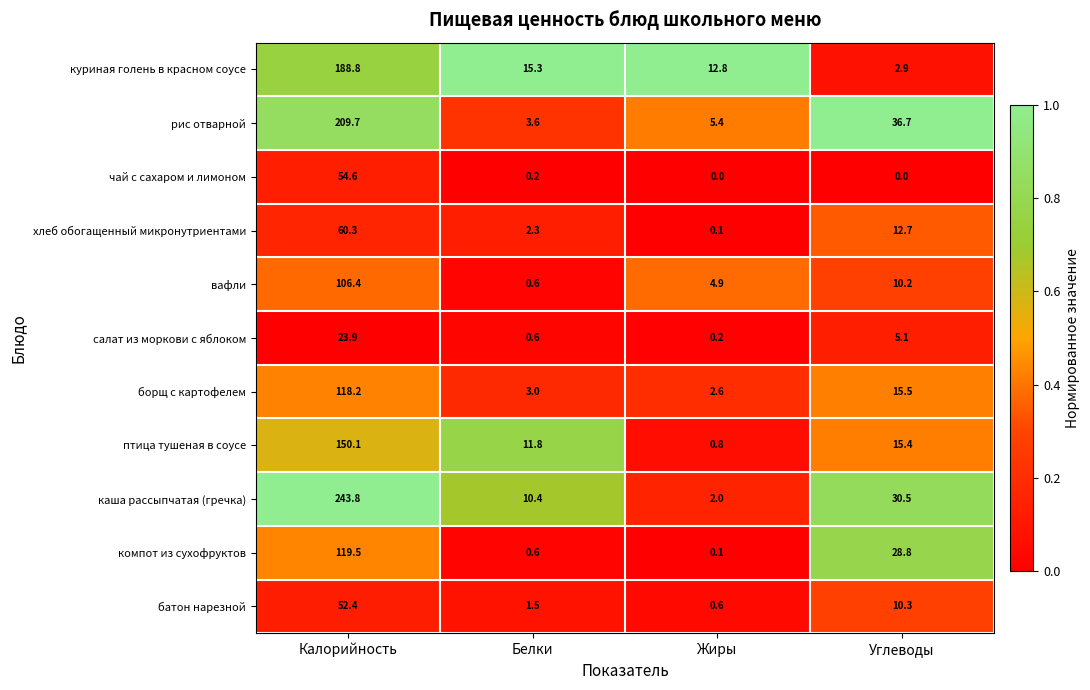

Rank the categories by каша рассыпчатая (гречка) value from lowest to highest.

Жиры, Белки, Углеводы, Калорийность